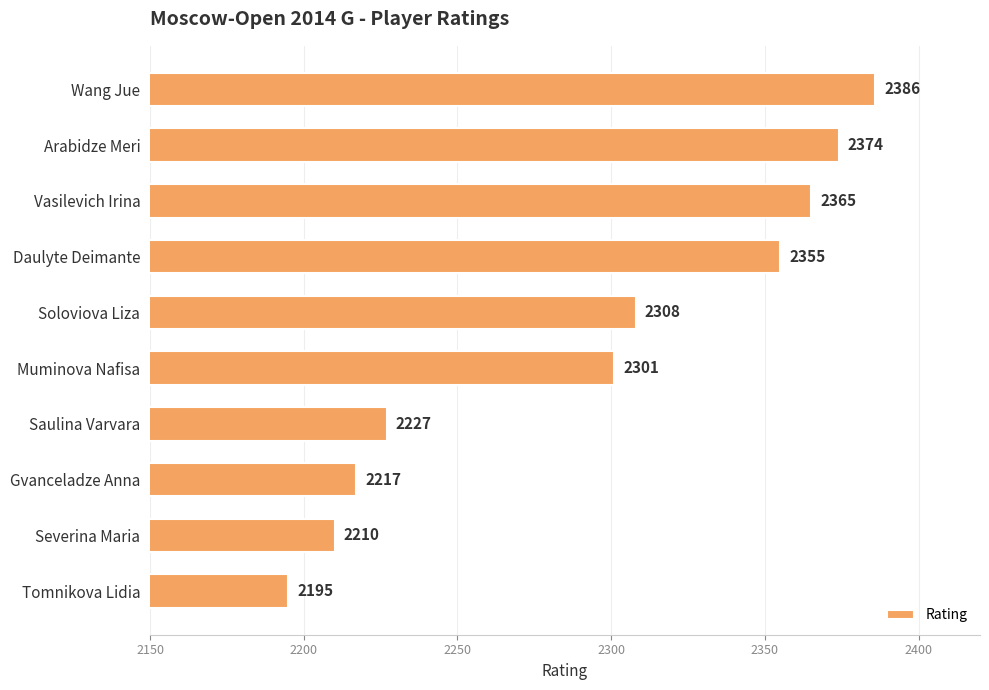

Are the bars grouped side by side (vs. stacked)?

No